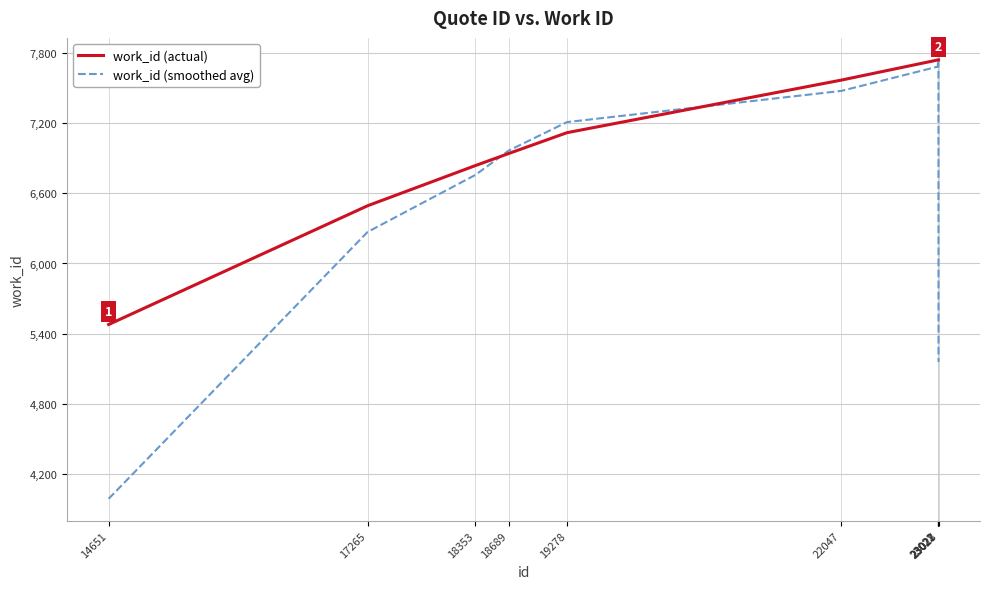

True or false: work_id (actual) has more than 2 points higher than both neighbors.

False